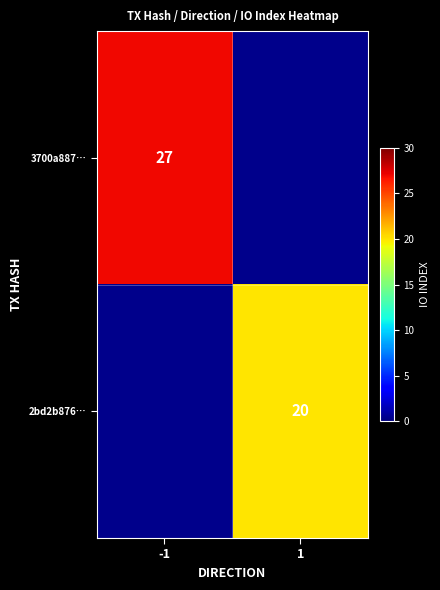

True or false: 2bd2b876… has a value of 10 at 1.

False